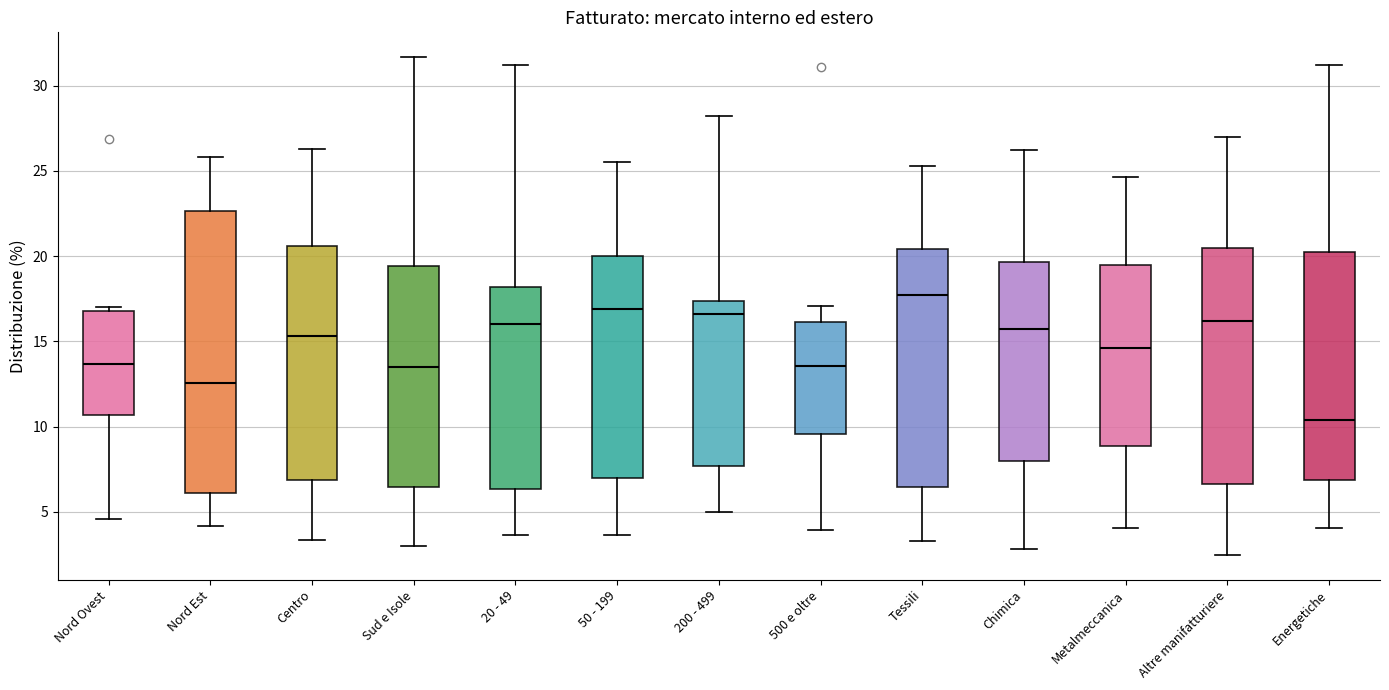

Which box is the tallest, from its lower edge to its upper edge?

Nord Est